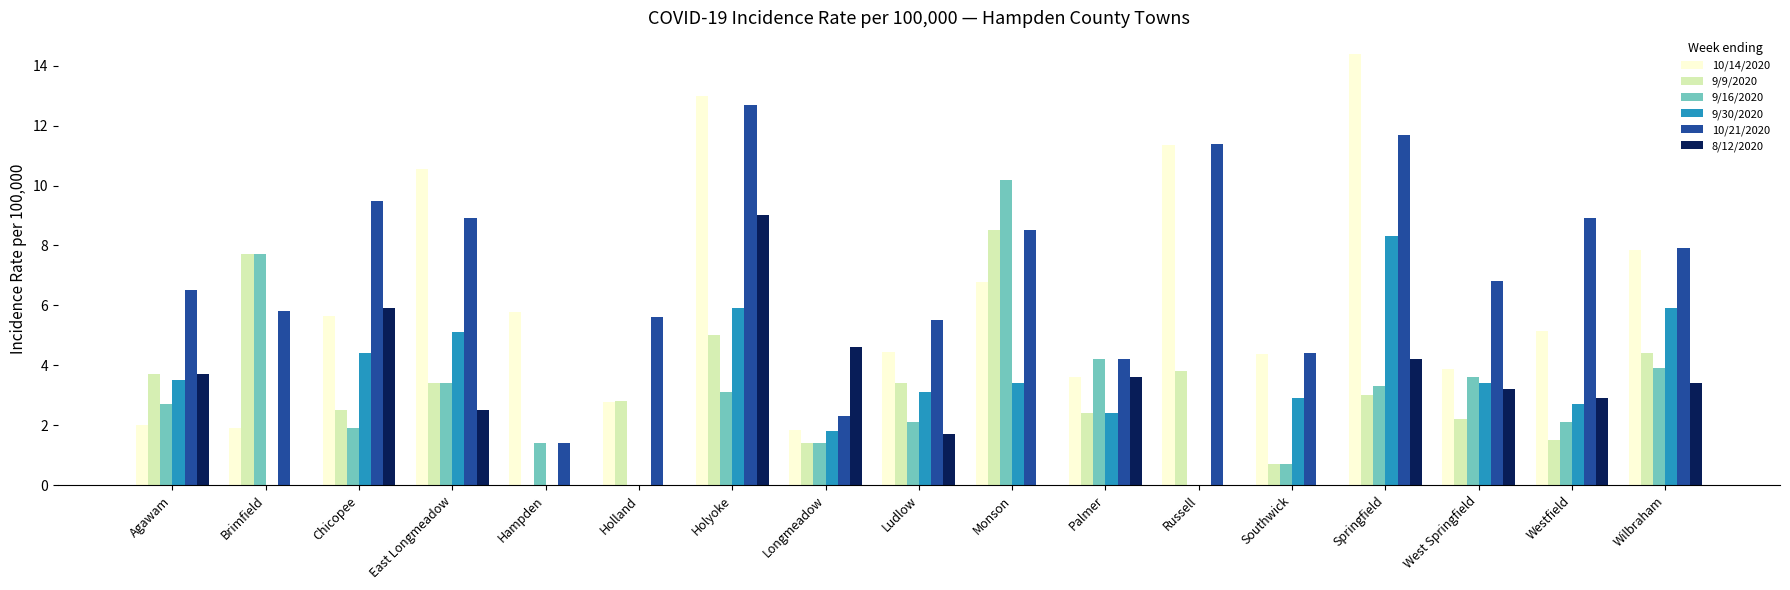

How many data points does each series have?

17